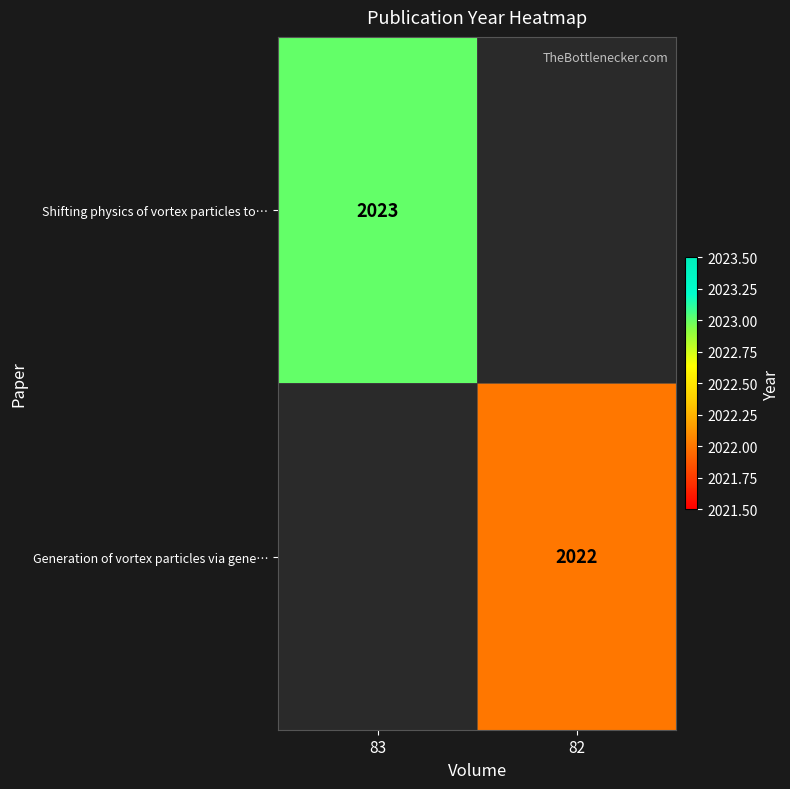

True or false: Generation of vortex particles via gene… has a value of 2022 at 82.

True